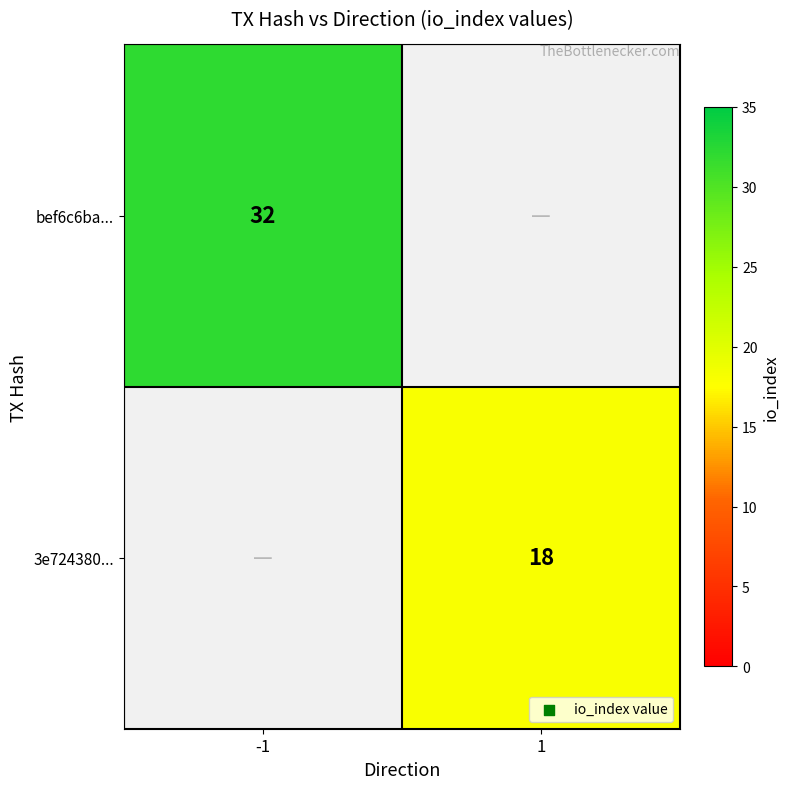

The 3e724380... series shows 27 at 1. True or false?

False